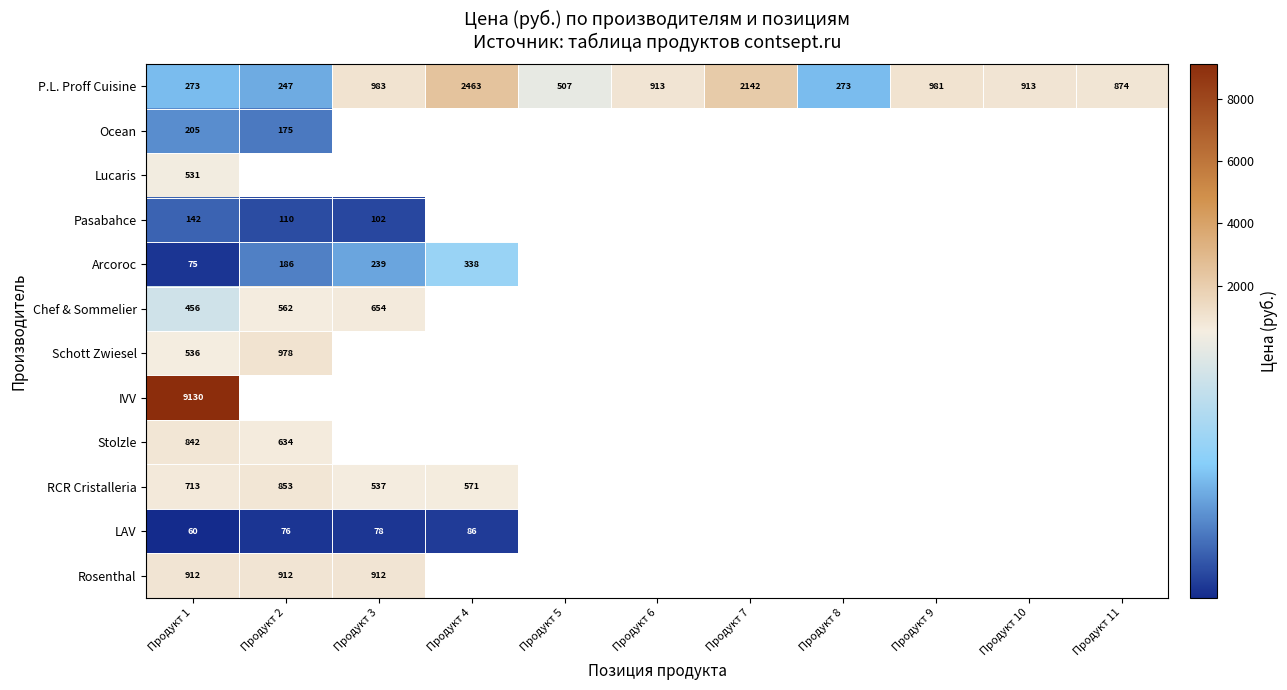

What is the spread (max minus min) of values at Продукт 4?

2377.0